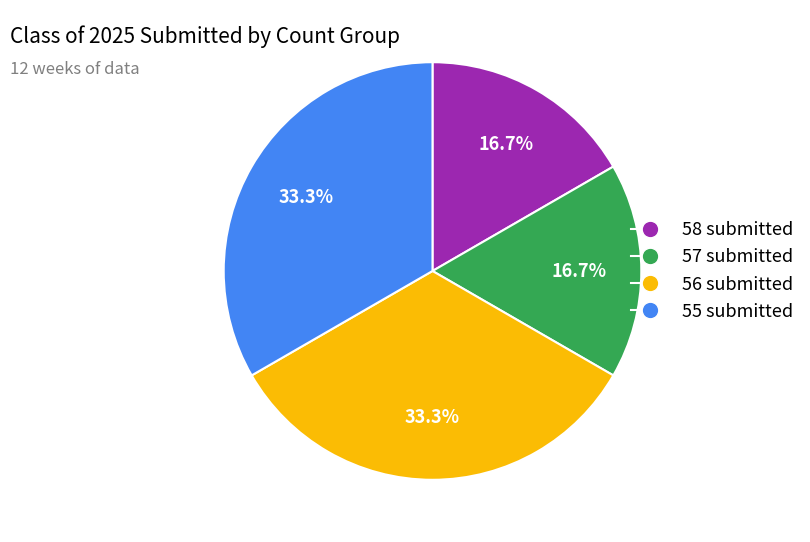

Does any single category account for the majority?

No